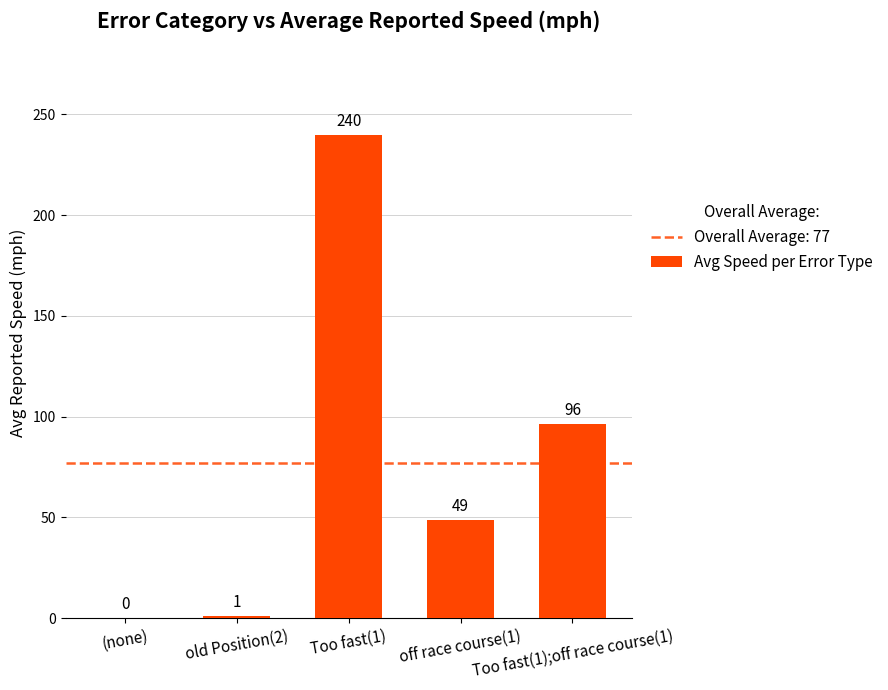

What is the maximum value shown in the chart?

239.7